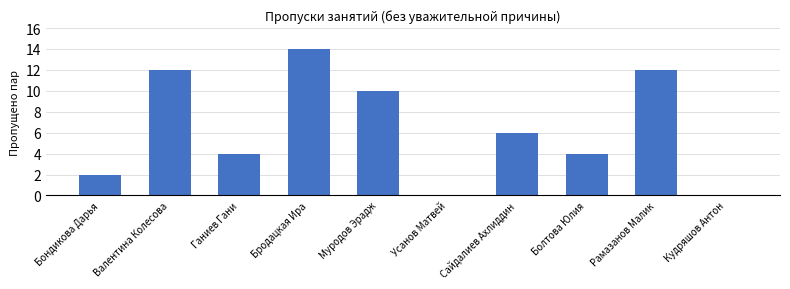

Reading left to right, transcribe all the data shown in this chart.

Бондикова Дарья=2	Валентина Колесова=12	Ганиев Гани=4	Бродацкая Ира=14	Муродов Эрадж=10	Усанов Матвей=0	Сайдалиев Ахлиддин=6	Болтова Юлия=4	Рамазанов Малик=12	Кудряшов Антон=0